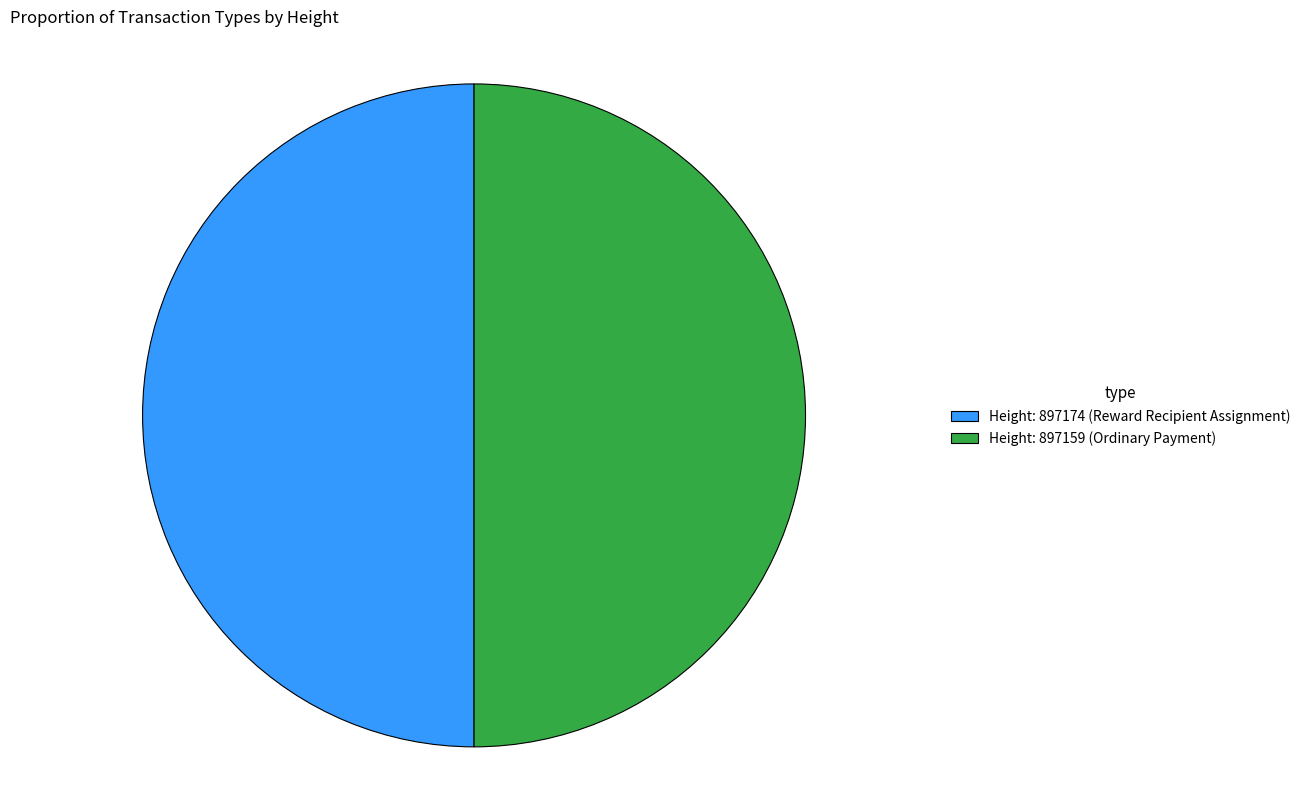

True or false: Height: 897159 (Ordinary Payment) accounts for 39% of the total.

False